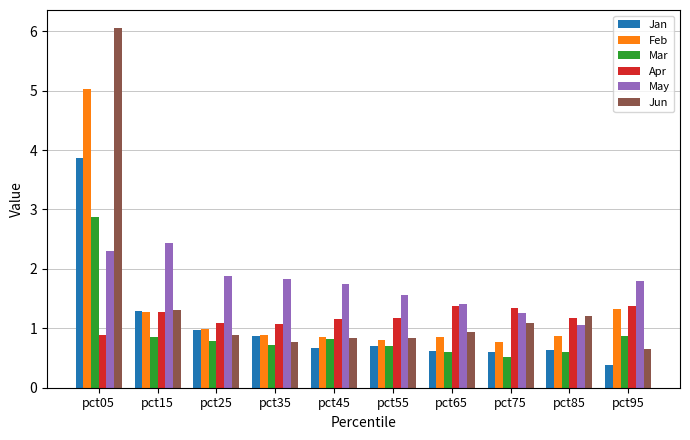

What is the total value across all series at pct25?

6.6